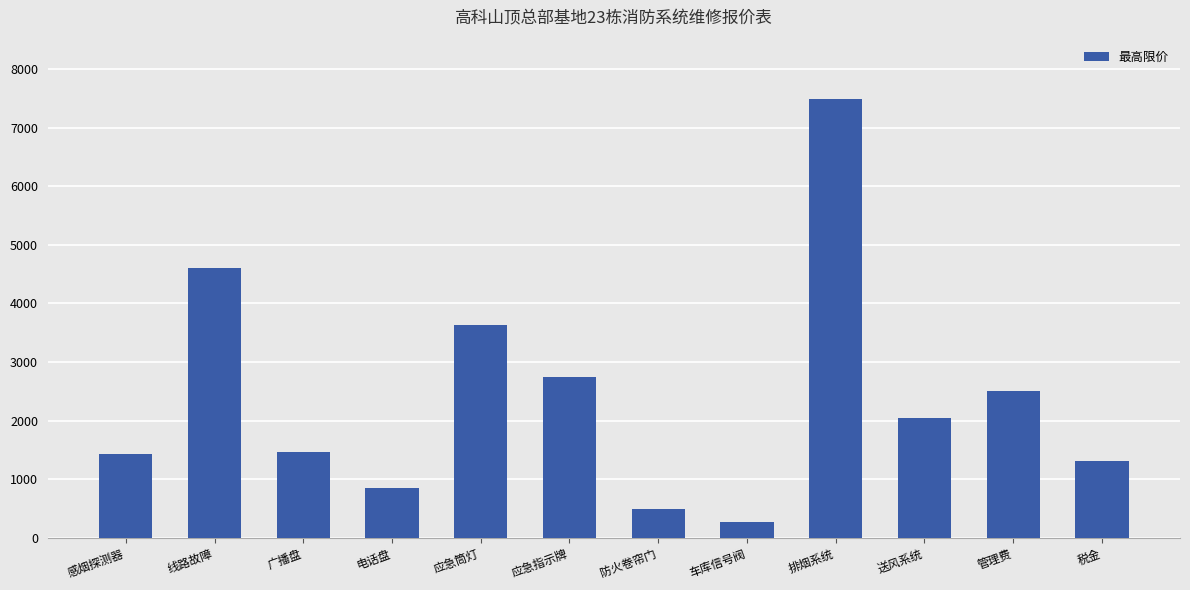

What is the change in value from 送风系统 to 税金?

-733